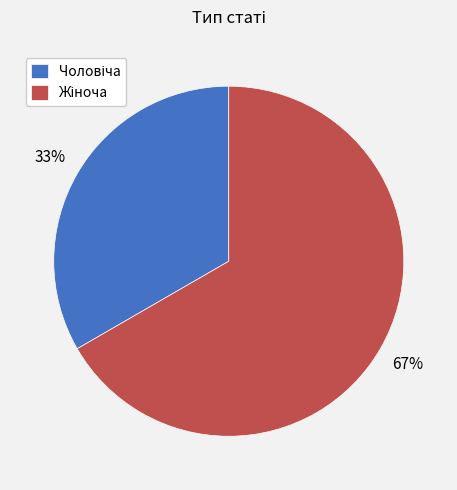

How many segments does this pie chart have?

2